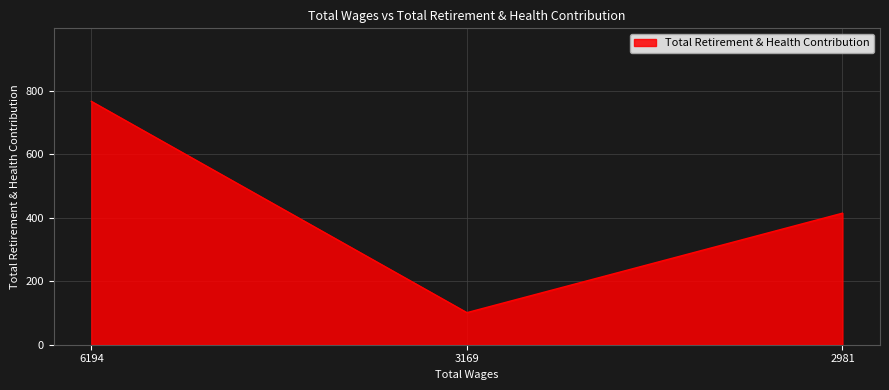

Rank the categories by value from lowest to highest.

3169, 2981, 6194